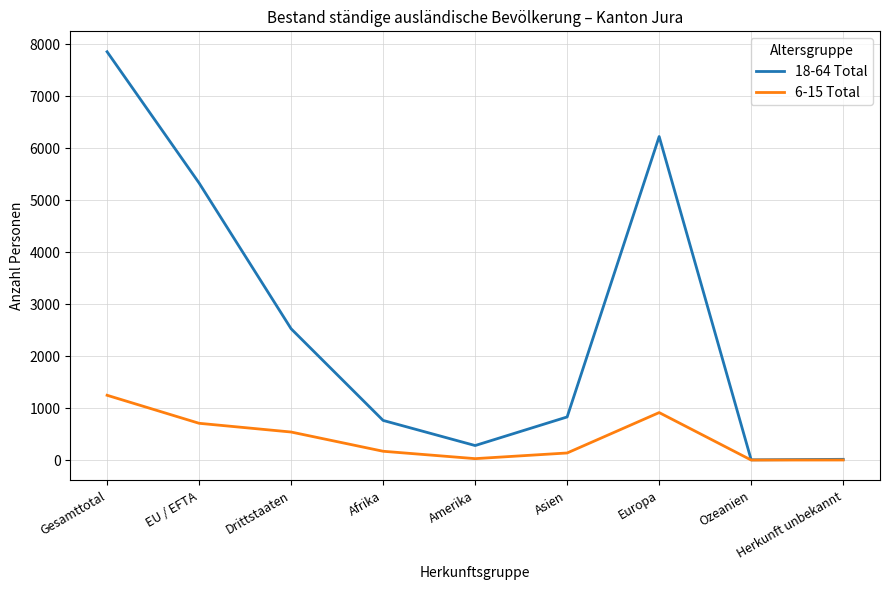

Where does the 18-64 Total series first go above 829?

Gesamttotal